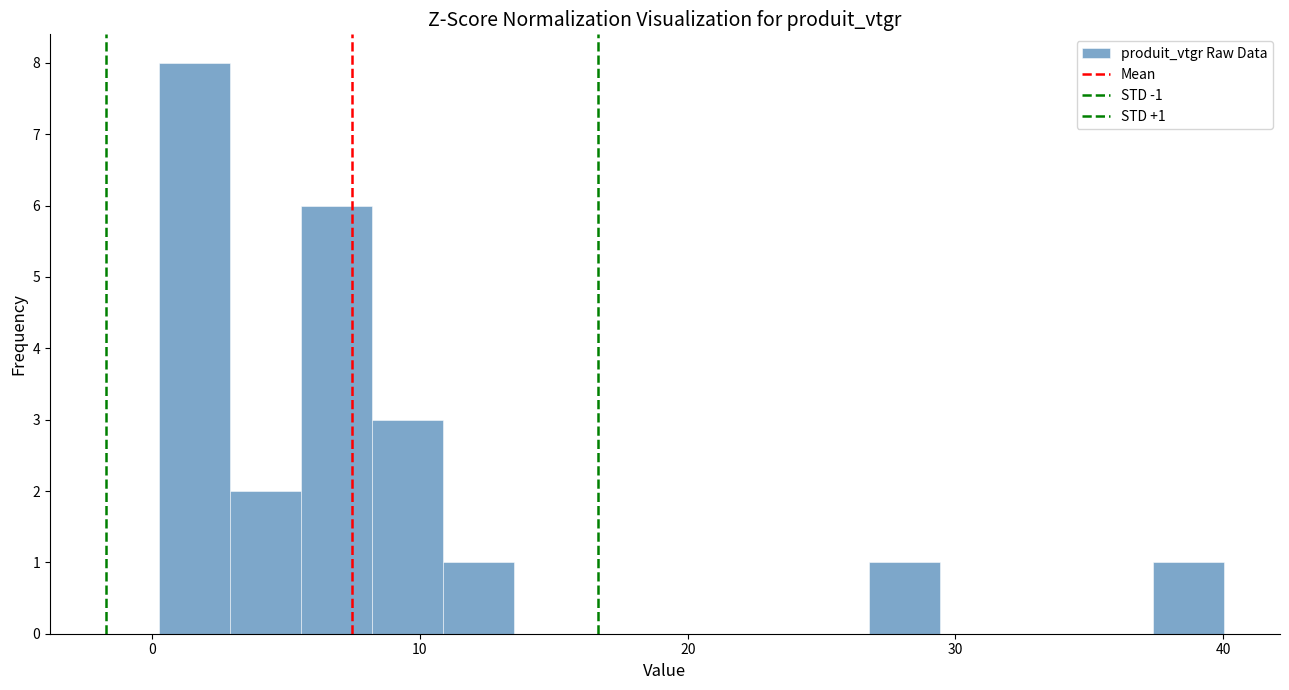

Around what value on the x-axis is the tallest bar? Give the approximate position of its centre, as read against the axis.

2